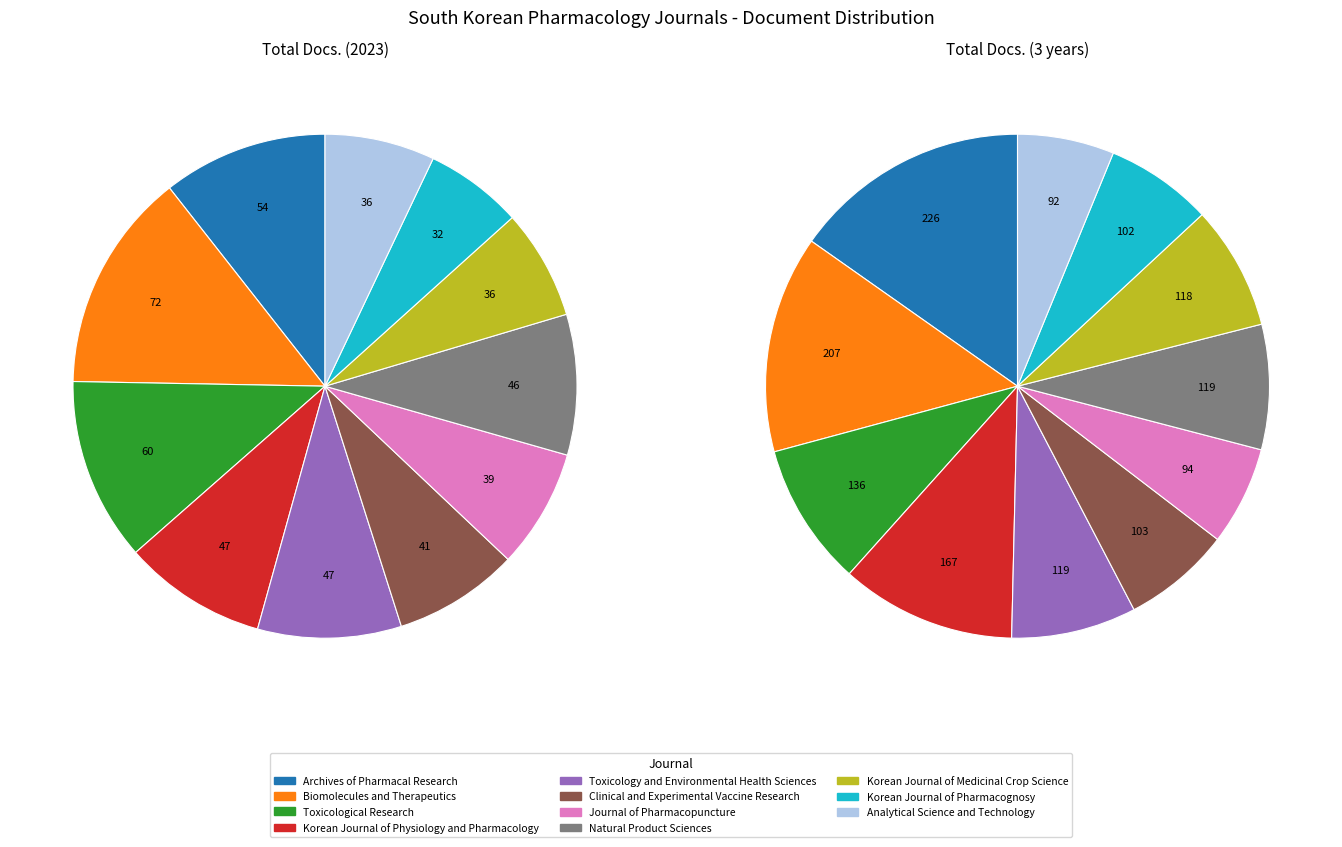

Count the number of slices in the pie.

11